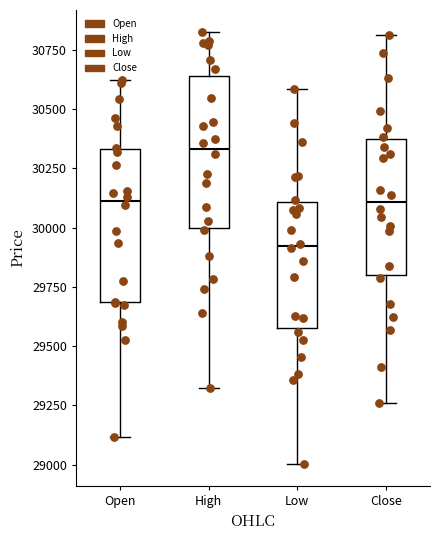

Reading left to right, read every box against the y-axis: the position of its median line, the range the box covers, and the ends of its whiskers. The values are not printed on the chart, so give them approximately, as read against the axis.

Open: median 30100, box 29700 to 30350, whiskers 29100 to 30600
High: median 30350, box 30000 to 30650, whiskers 29300 to 30850
Low: median 29900, box 29550 to 30100, whiskers 29000 to 30600
Close: median 30100, box 29800 to 30350, whiskers 29250 to 30800